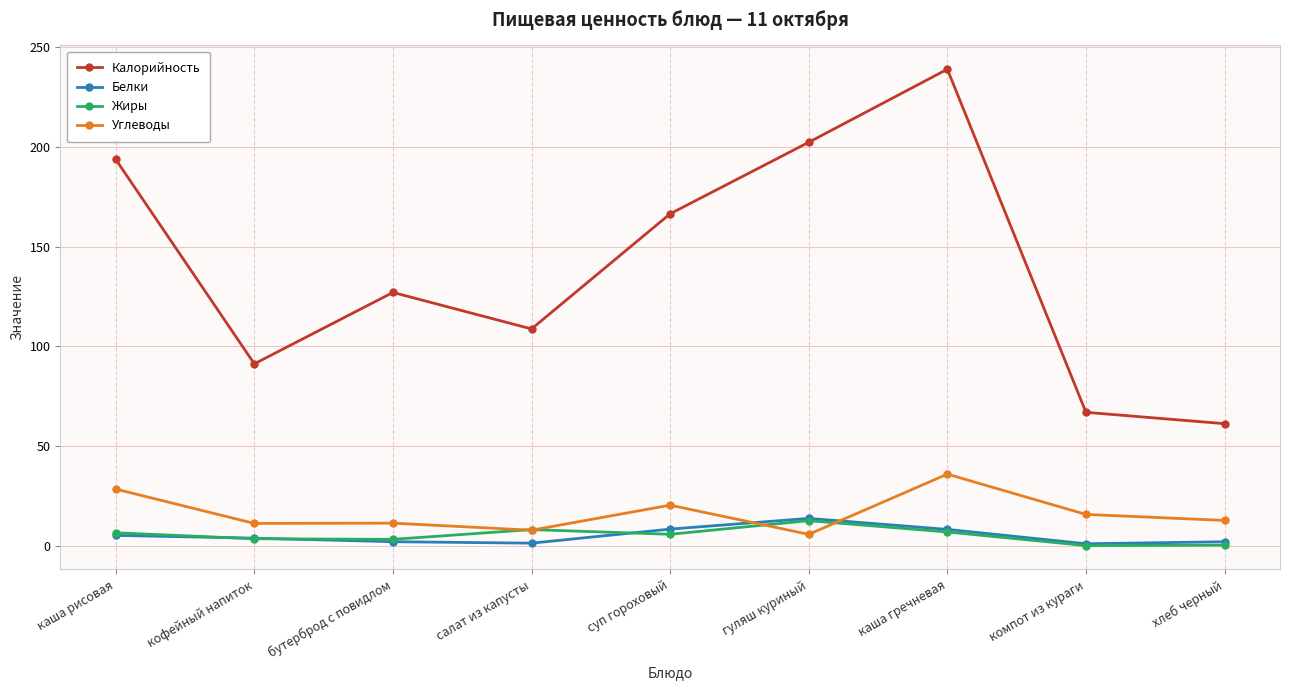

What is the minimum value shown in the chart?

0.1